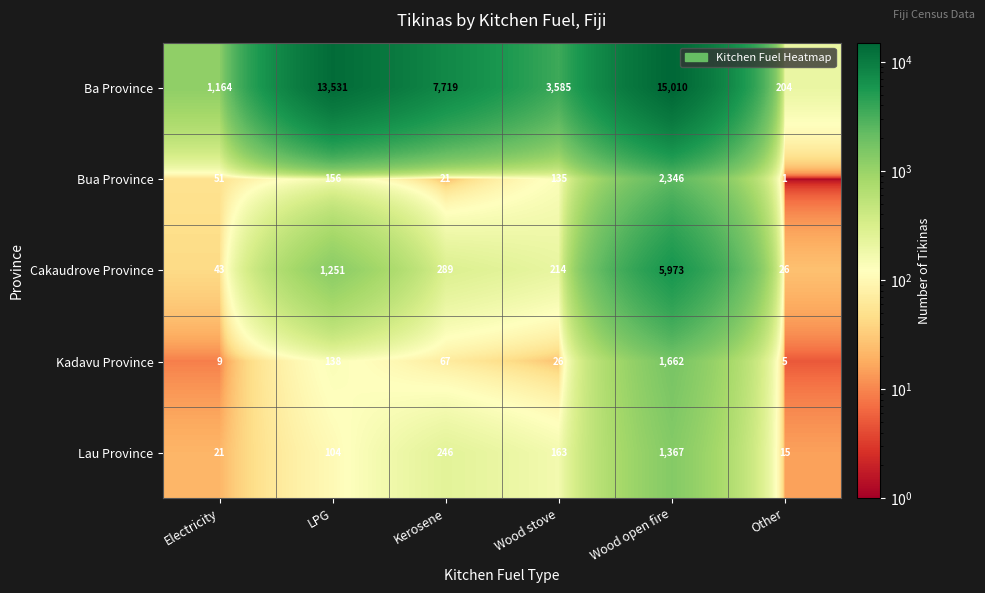

Rank the series at LPG from lowest to highest value.

Lau Province, Kadavu Province, Bua Province, Cakaudrove Province, Ba Province